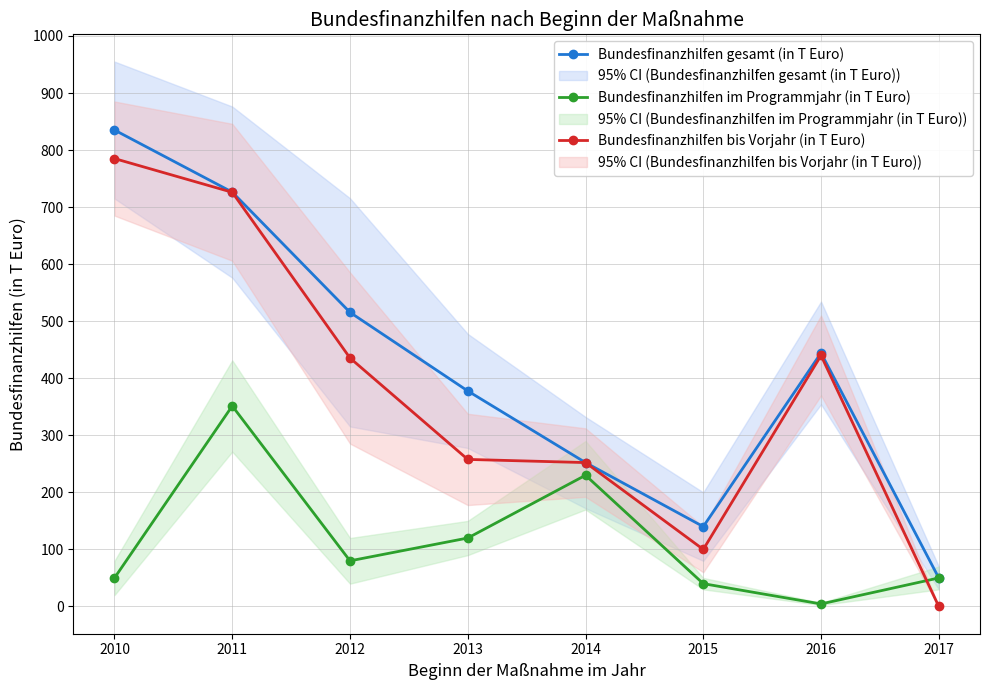

At which category does Bundesfinanzhilfen gesamt (in T Euro) reach its first local valley?

2015